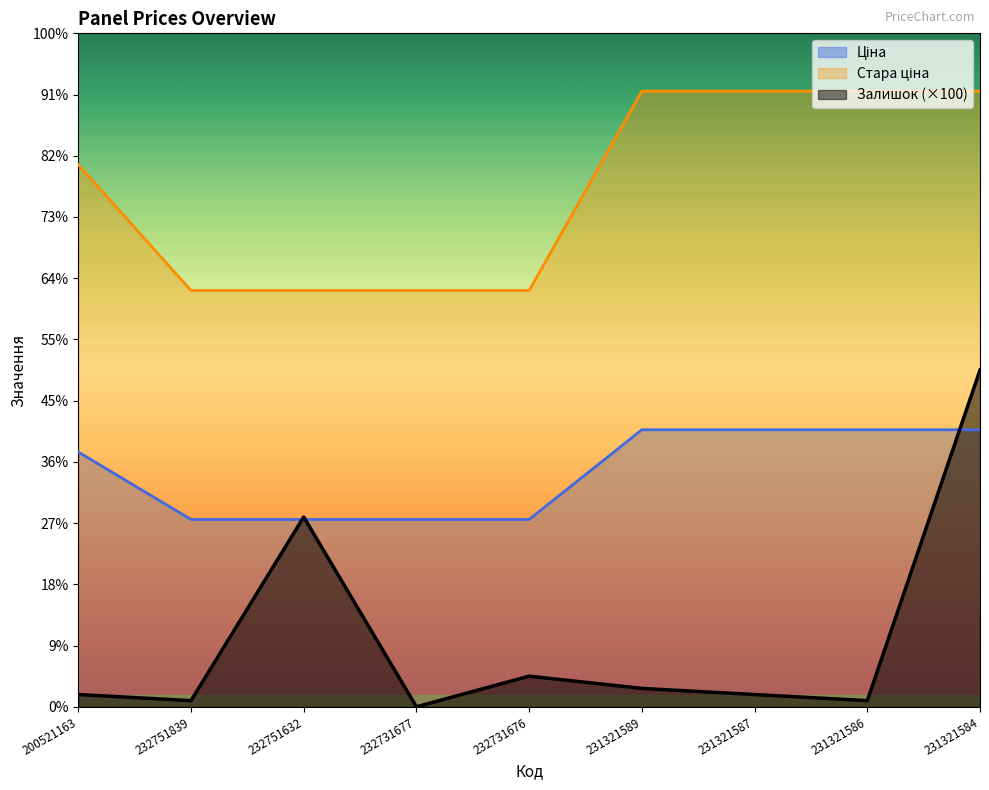

True or false: Стара ціна and Ціна cross at least once.

False